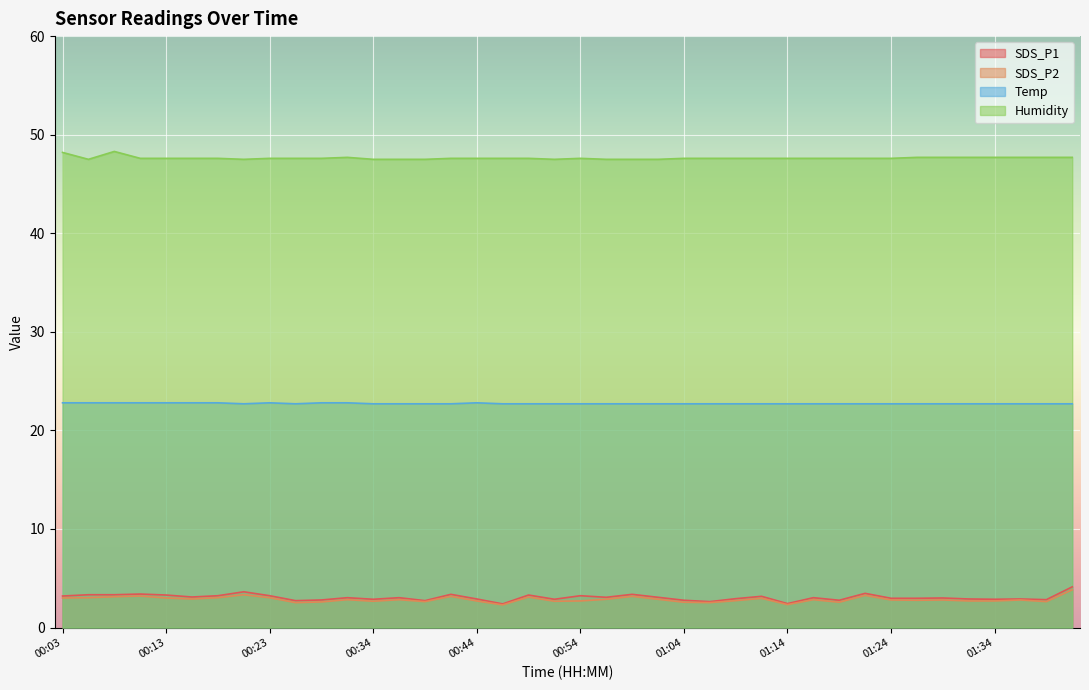

Reading left to right, extract all data points from this chart.

SDS_P1: 3.2	3.3	3.3	3.4	3.3	3.1	3.2	3.6	3.2	2.7	2.8	3.0	2.9	3.0	2.7	3.4	2.9	2.4	3.3	2.9	3.2	3.1	3.4	3.1	2.8	2.6	2.9	3.2	2.4	3.0	2.8	3.5	3.0	3.0	3.0	2.9	2.9	2.9	2.8	4.1
SDS_P2: 3.0	3.0	3.1	3.2	3.0	2.9	3.0	3.3	3.0	2.5	2.6	2.8	2.7	2.8	2.6	3.2	2.7	2.3	3.1	2.7	2.7	2.9	3.2	2.9	2.6	2.5	2.7	3.0	2.3	2.8	2.6	3.3	2.8	2.8	2.8	2.7	2.7	2.8	2.6	3.8
Temp: 22.8	22.8	22.8	22.8	22.8	22.8	22.8	22.7	22.8	22.7	22.8	22.8	22.7	22.7	22.7	22.7	22.8	22.7	22.7	22.7	22.7	22.7	22.7	22.7	22.7	22.7	22.7	22.7	22.7	22.7	22.7	22.7	22.7	22.7	22.7	22.7	22.7	22.7	22.7	22.7
Humidity: 48.2	47.5	48.3	47.6	47.6	47.6	47.6	47.5	47.6	47.6	47.6	47.7	47.5	47.5	47.5	47.6	47.6	47.6	47.6	47.5	47.6	47.5	47.5	47.5	47.6	47.6	47.6	47.6	47.6	47.6	47.6	47.6	47.6	47.7	47.7	47.7	47.7	47.7	47.7	47.7